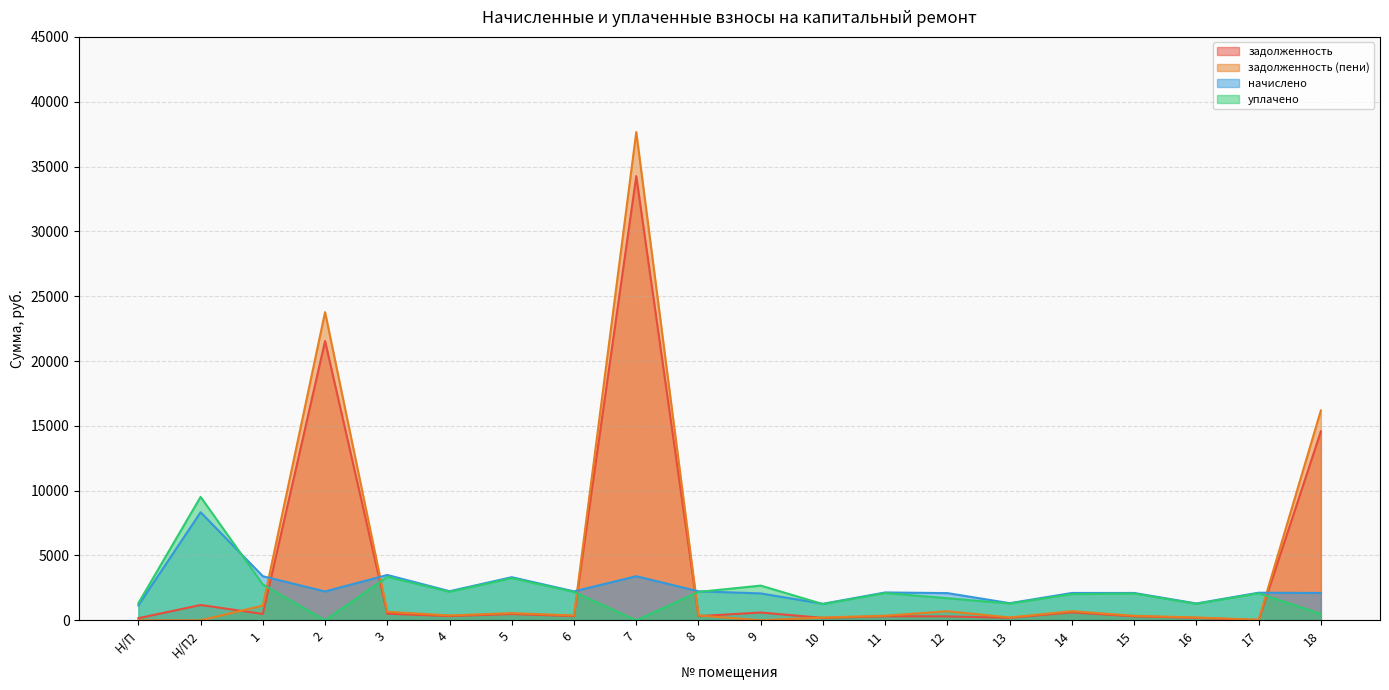

The value of уплачено at 18 is 279.3. True or false?

False